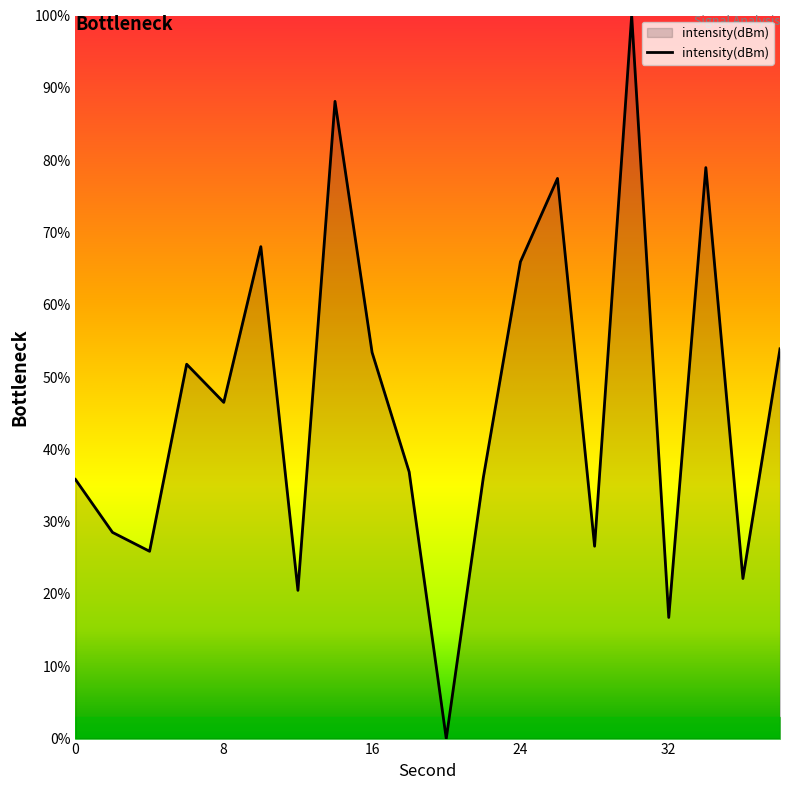

What is the maximum value shown in the chart?

100.0